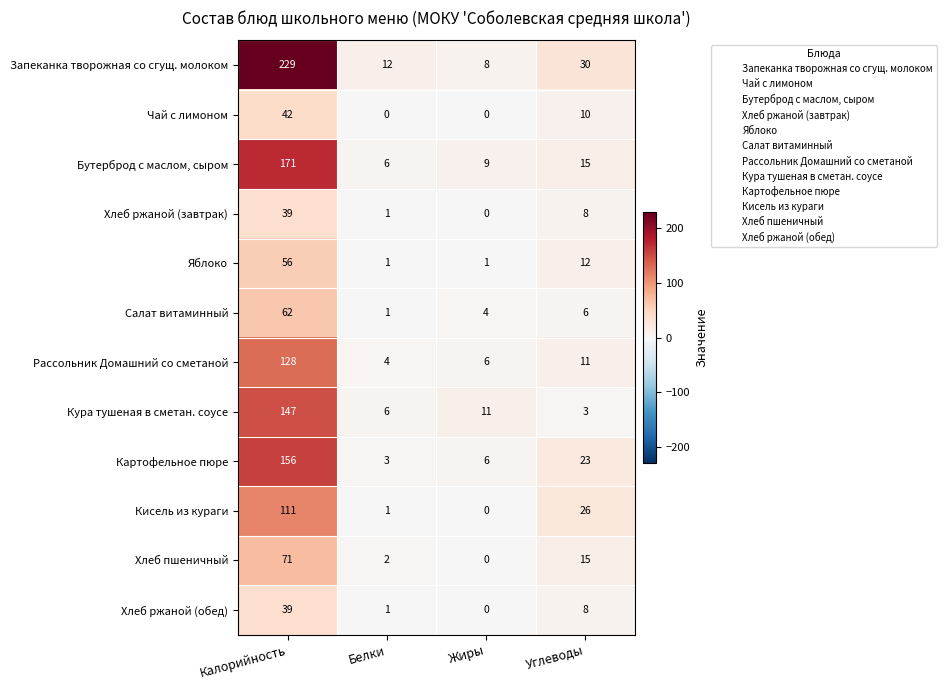

Which label corresponds to the largest value in the chart?

Калорийность